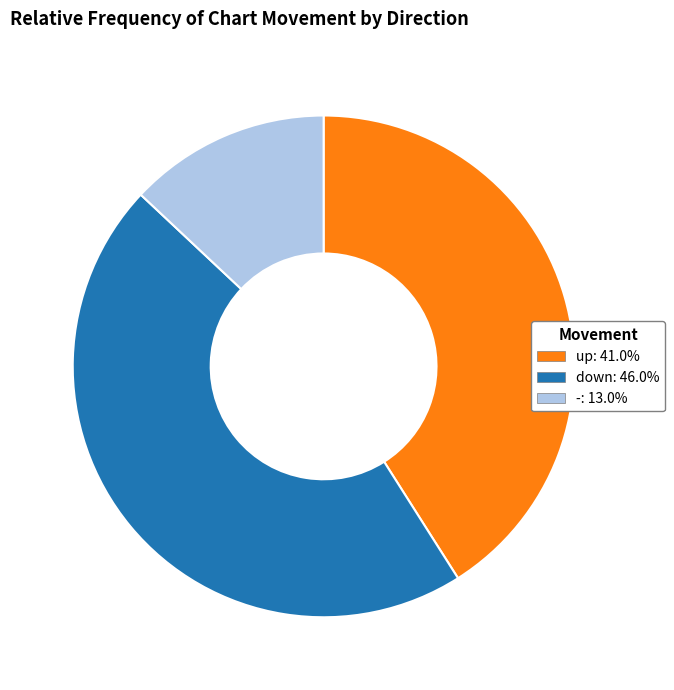

Is the sum of down and up greater than half?

Yes